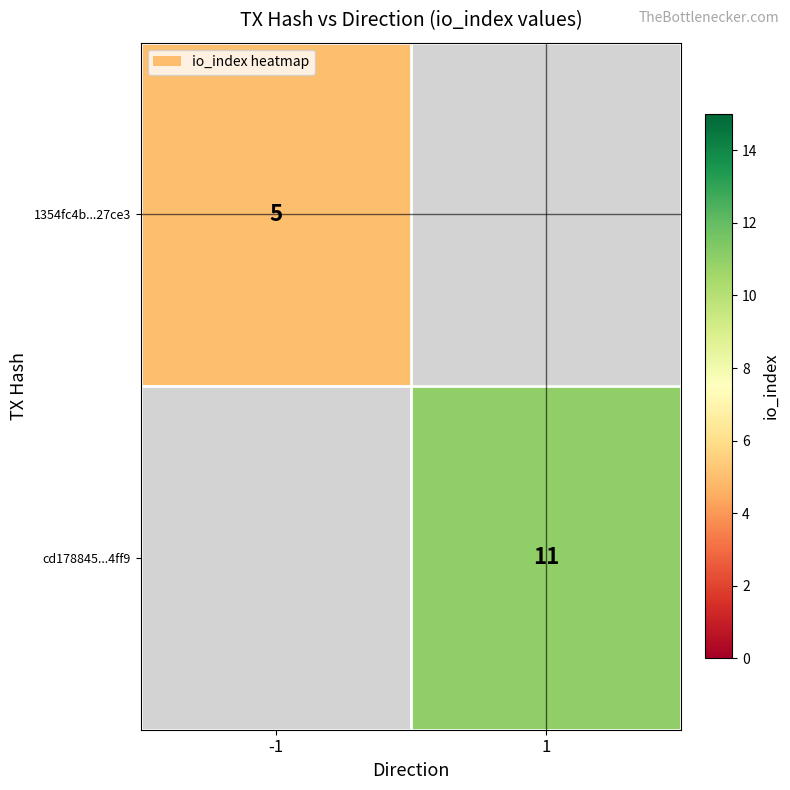

True or false: cd178845...4ff9 has a value of 11 at 1.

True